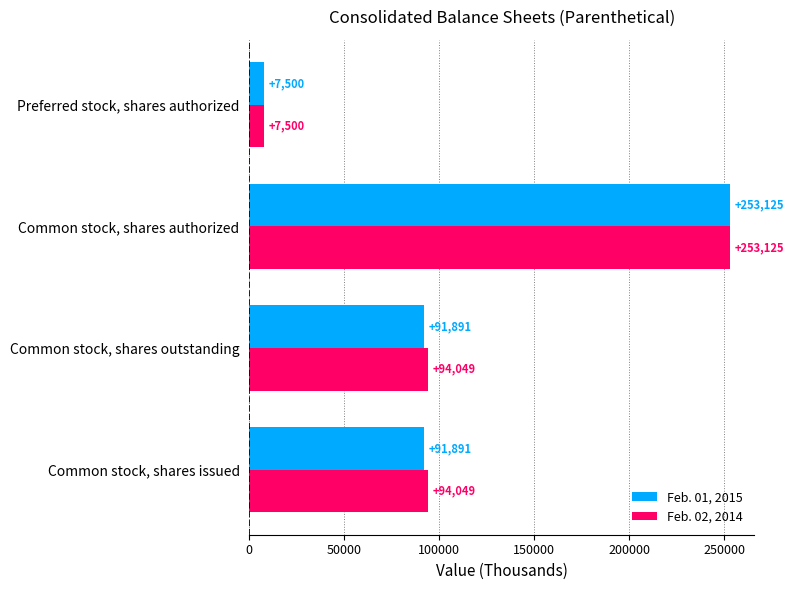

What is the difference between the Feb. 02, 2014 values at Common stock, shares authorized and Common stock, shares outstanding?

159076